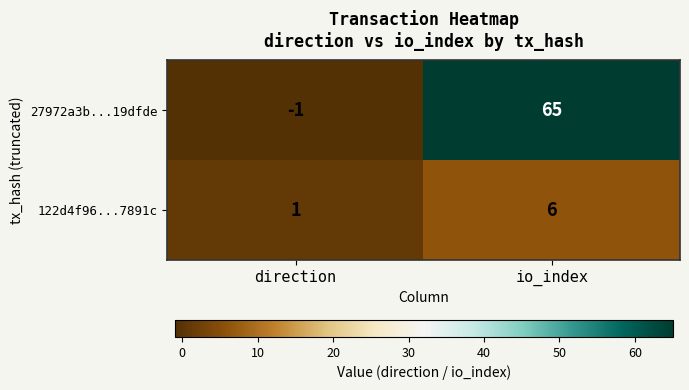

Reading left to right, what are all the values shown in this chart?

27972a3b...19dfde: direction=-1	io_index=65
122d4f96...7891c: direction=1	io_index=6